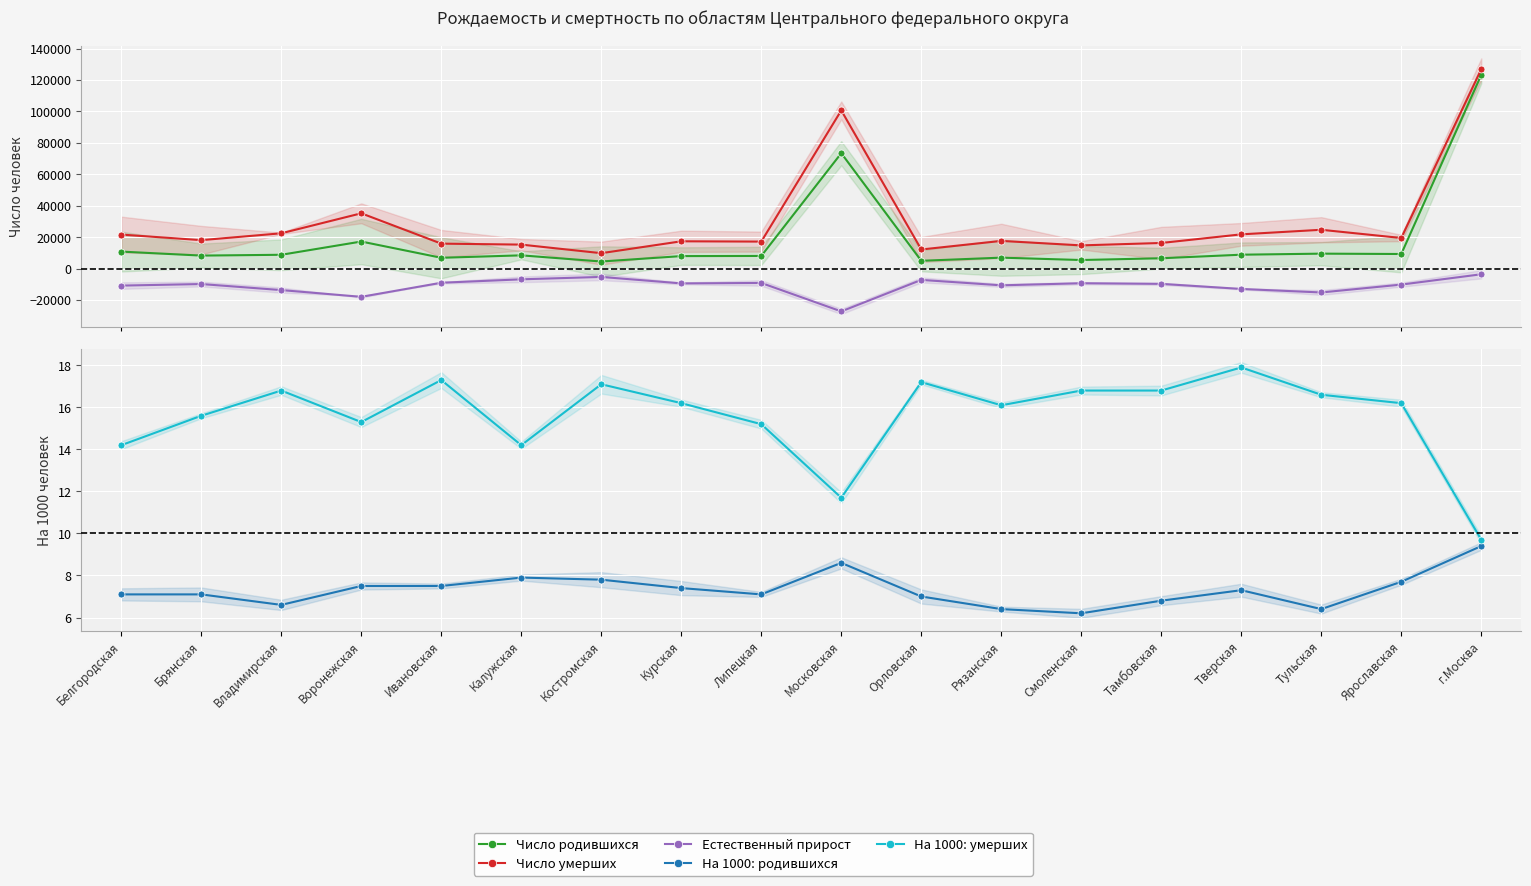

At which category does Число умерших reach its first local peak?

Воронежская